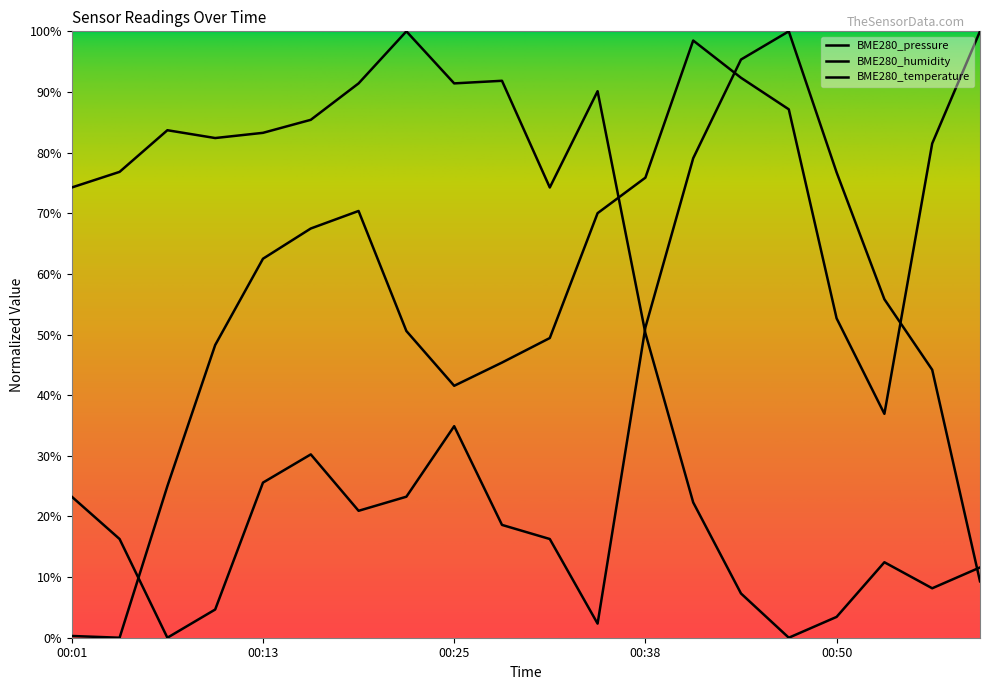

How many lines are shown in the chart?

3